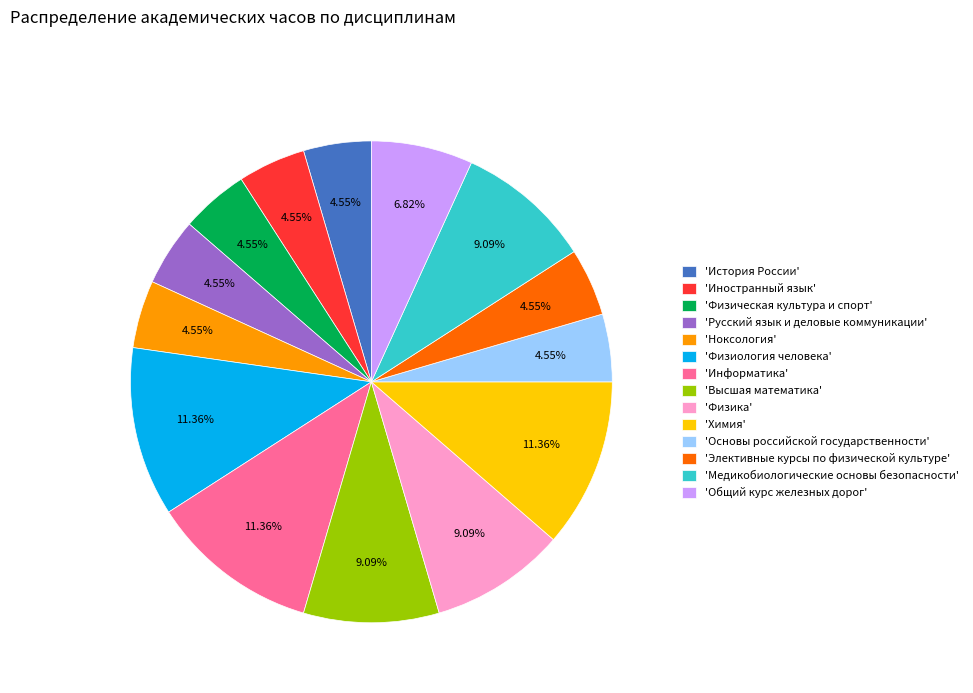

To the nearest percent, what is the average slice percentage?

7%